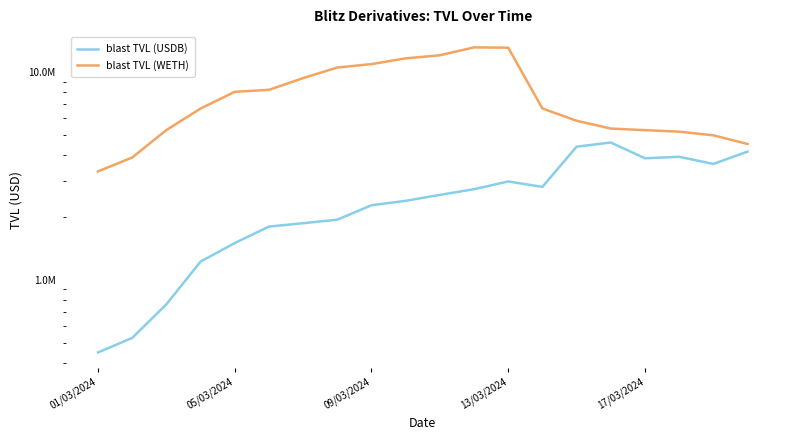

Which has a higher value, 5 or 01/03/2024?

5